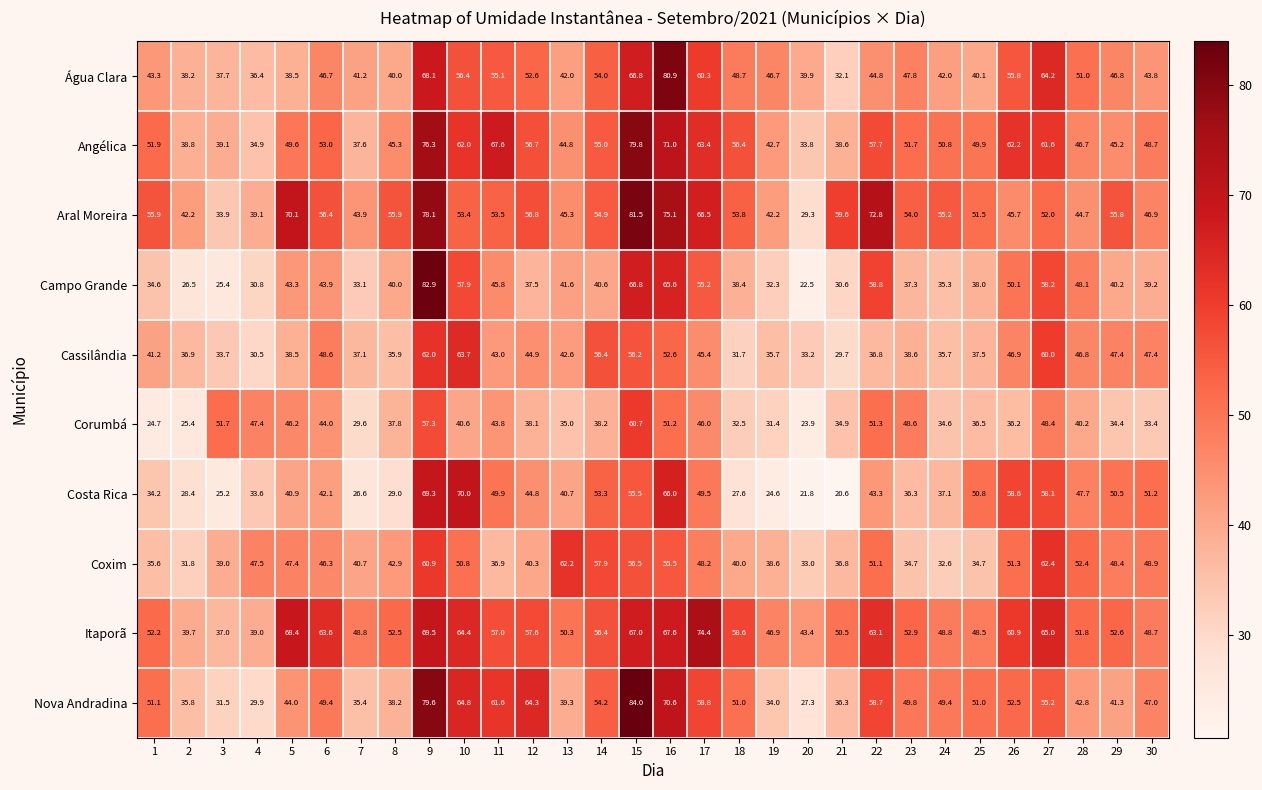

At how many categories does at least one series exceed 73?

4